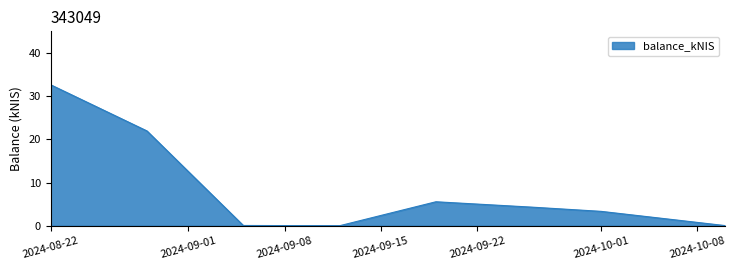

How many interior local valleys (lower than both neighbors) does the data have?

1